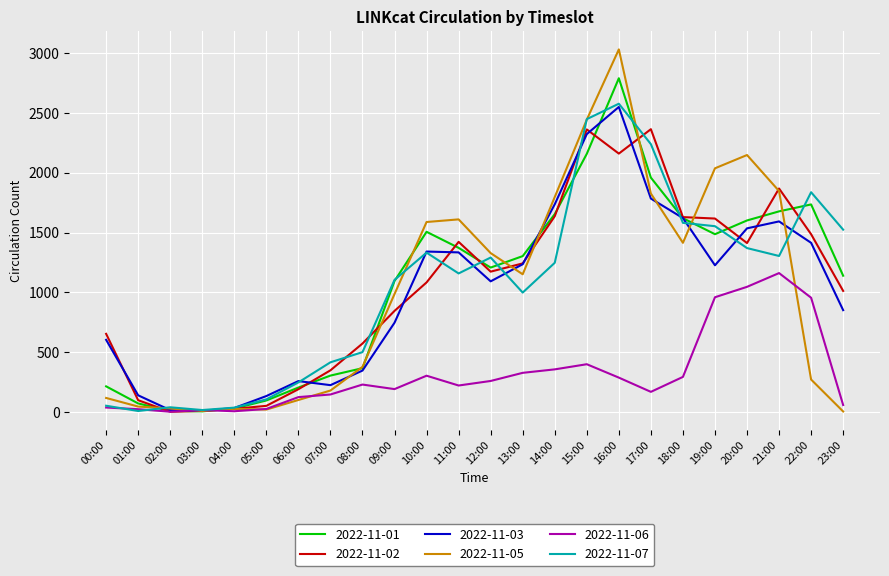

True or false: 2022-11-02 has a value of 2789 at 14:00.

False